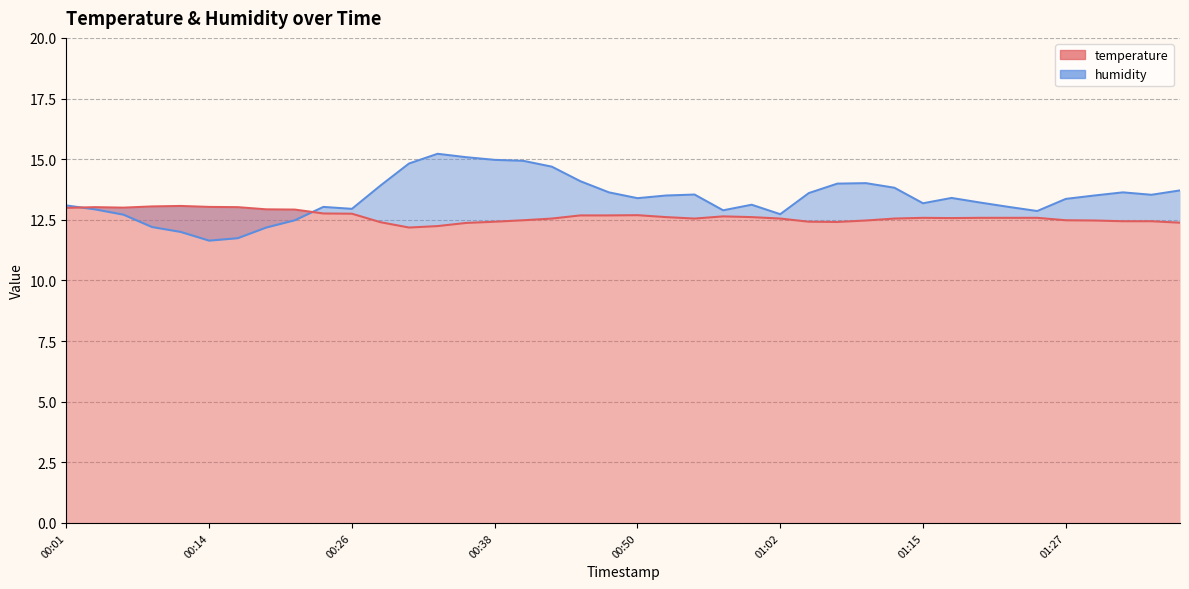

What is the total value across all series at 01:10?

26.5